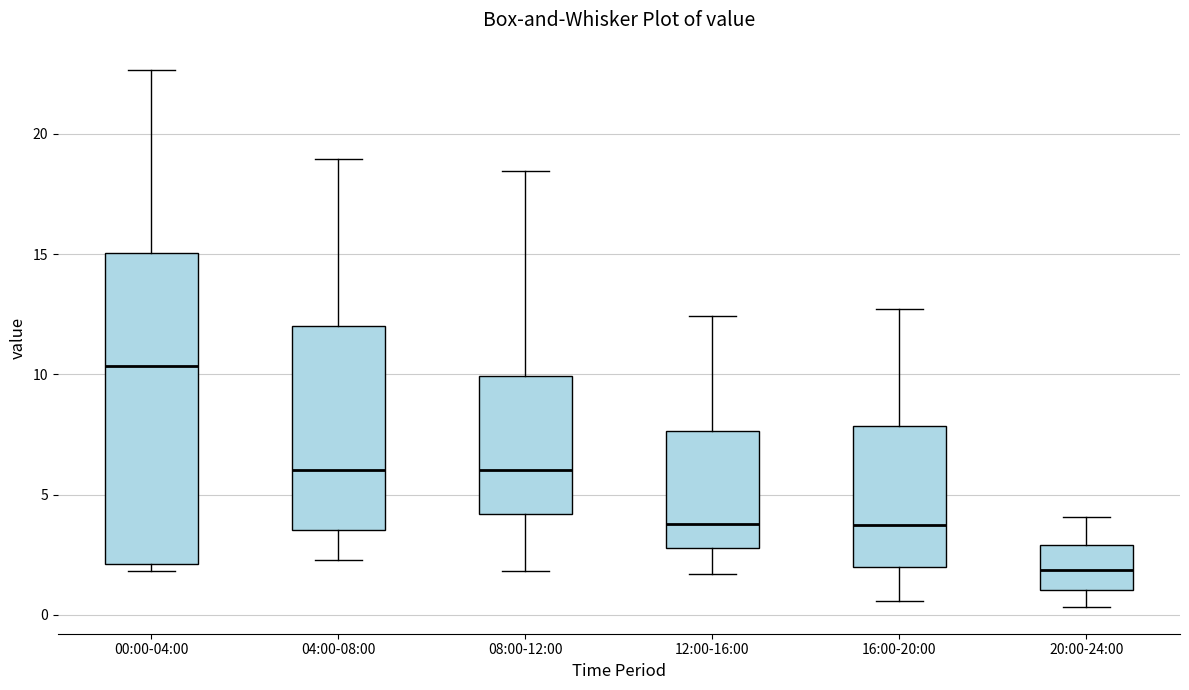

Which box is the tallest, from its lower edge to its upper edge?

00:00-04:00